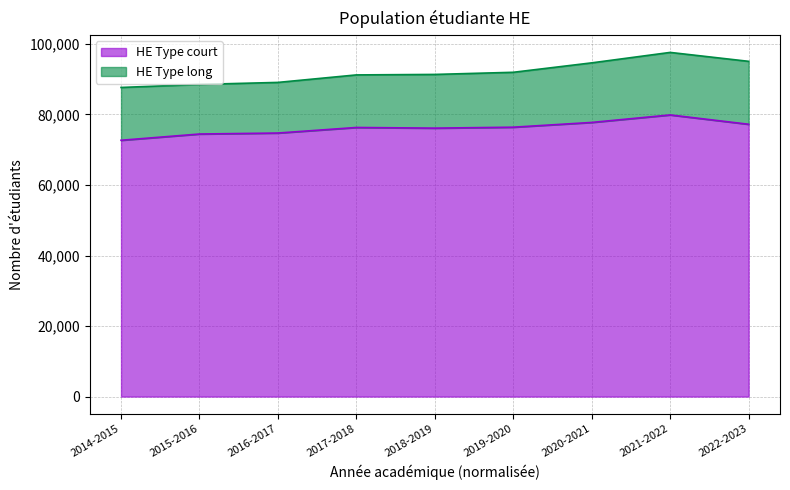

Between 2014-2015 and 2022-2023, which is larger?

2022-2023